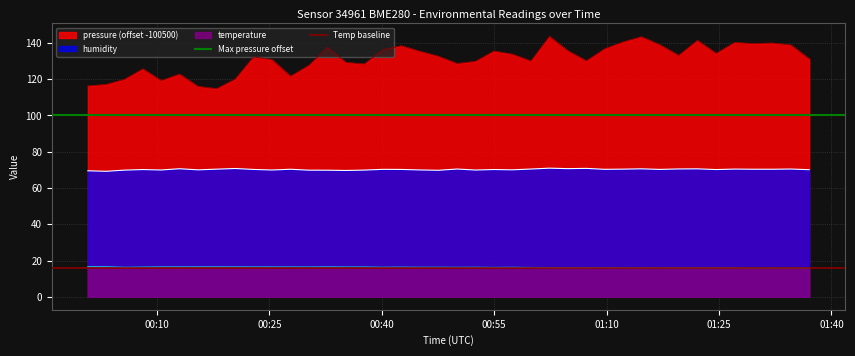

Is it true that Temp baseline equals 6 at 00:10?

False